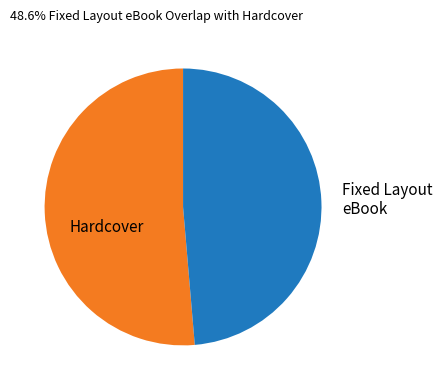

Is the sum of Hardcover and Fixed Layout eBook greater than half?

Yes